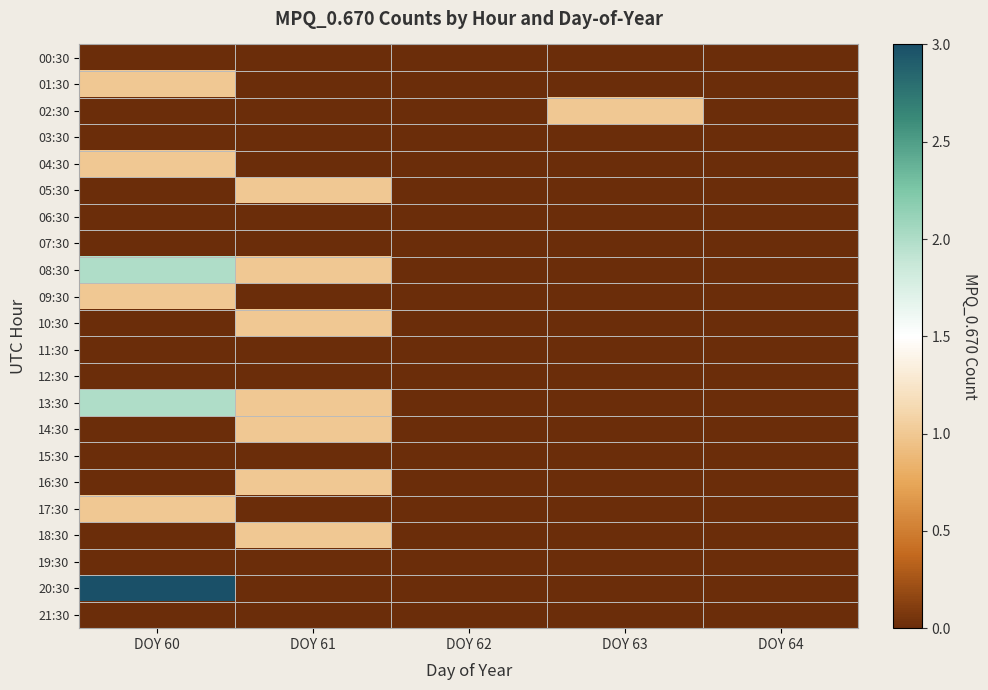

How many series are shown in this chart?

22